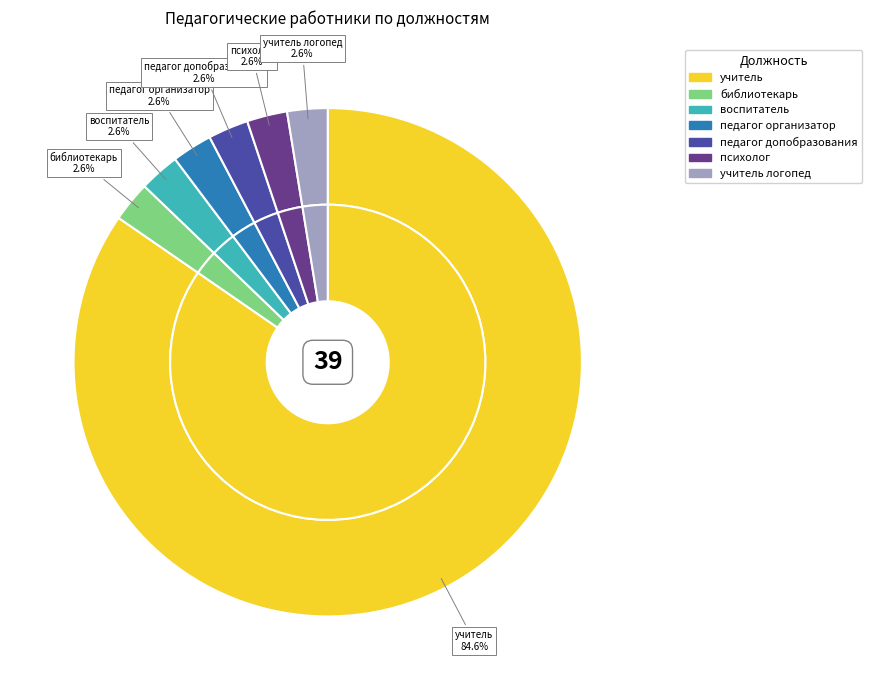

Does any single category account for the majority?

Yes